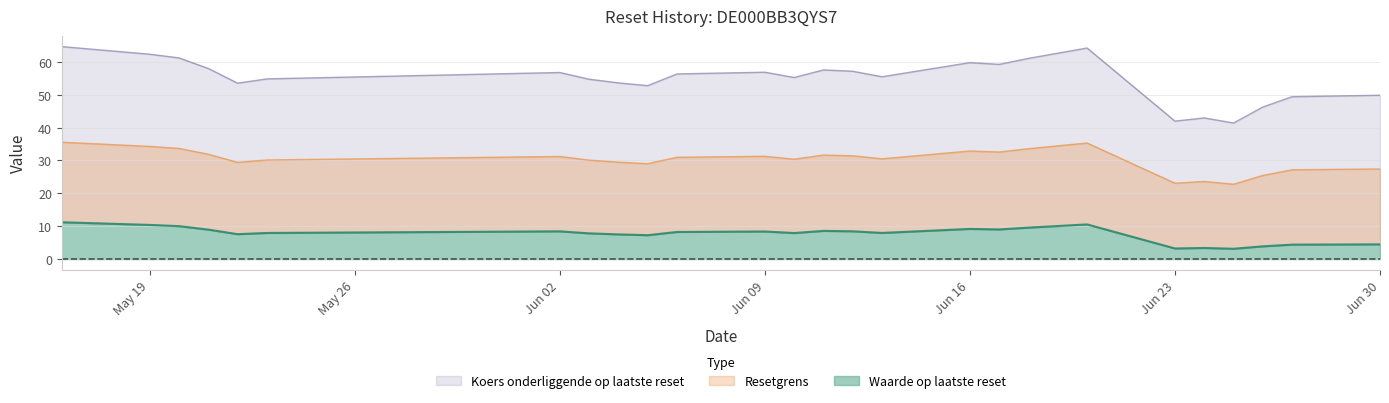

The Resetgrens series shows 30.5 at 2025-06-13. True or false?

True